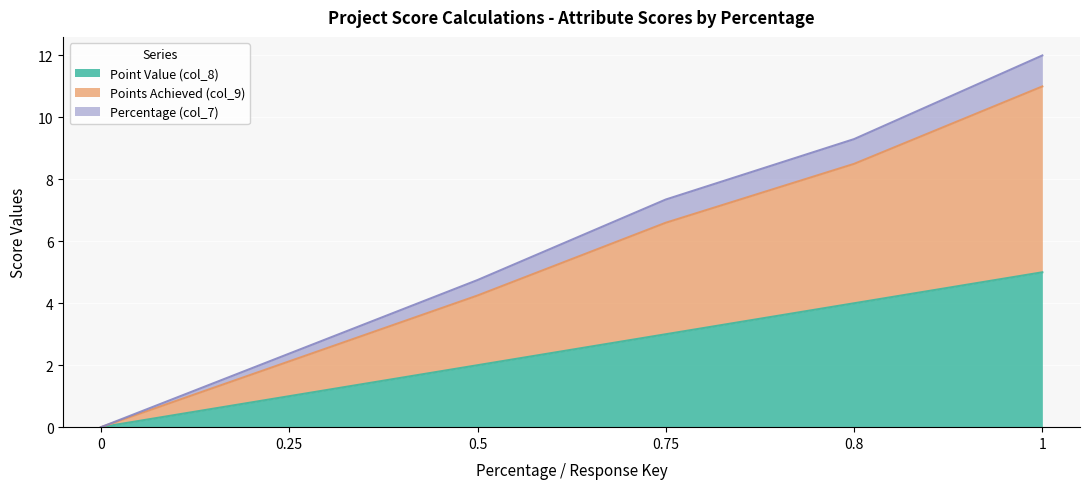

The value of Point Value (col_8) at 0 is 0.0. True or false?

True